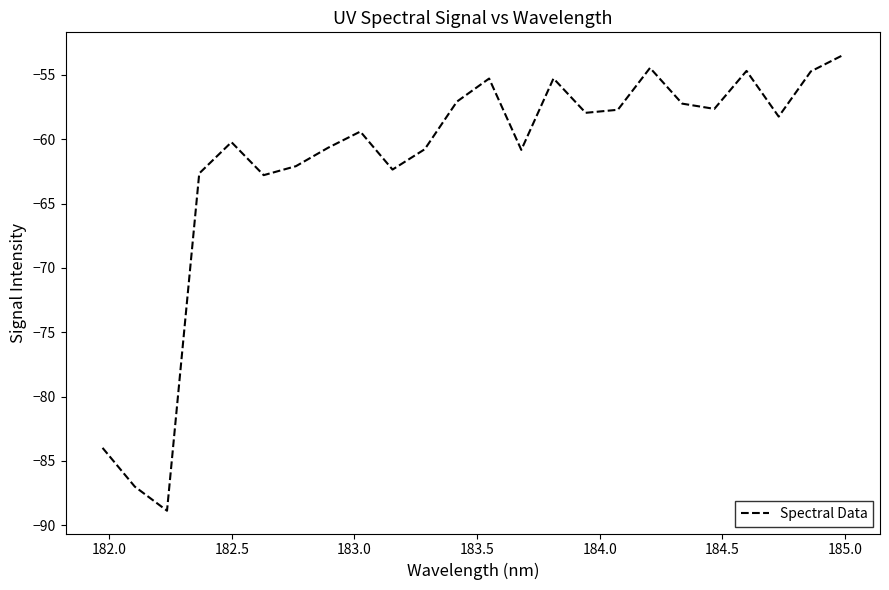

What is the maximum value shown in the chart?

-53.5